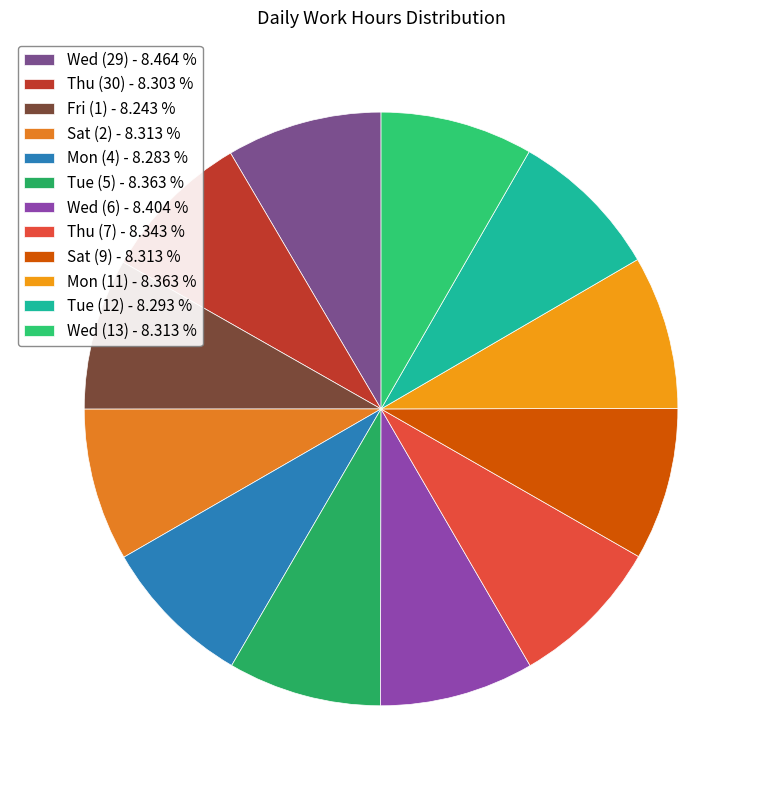

What portion of the pie excludes Mon (4)?

91.7%